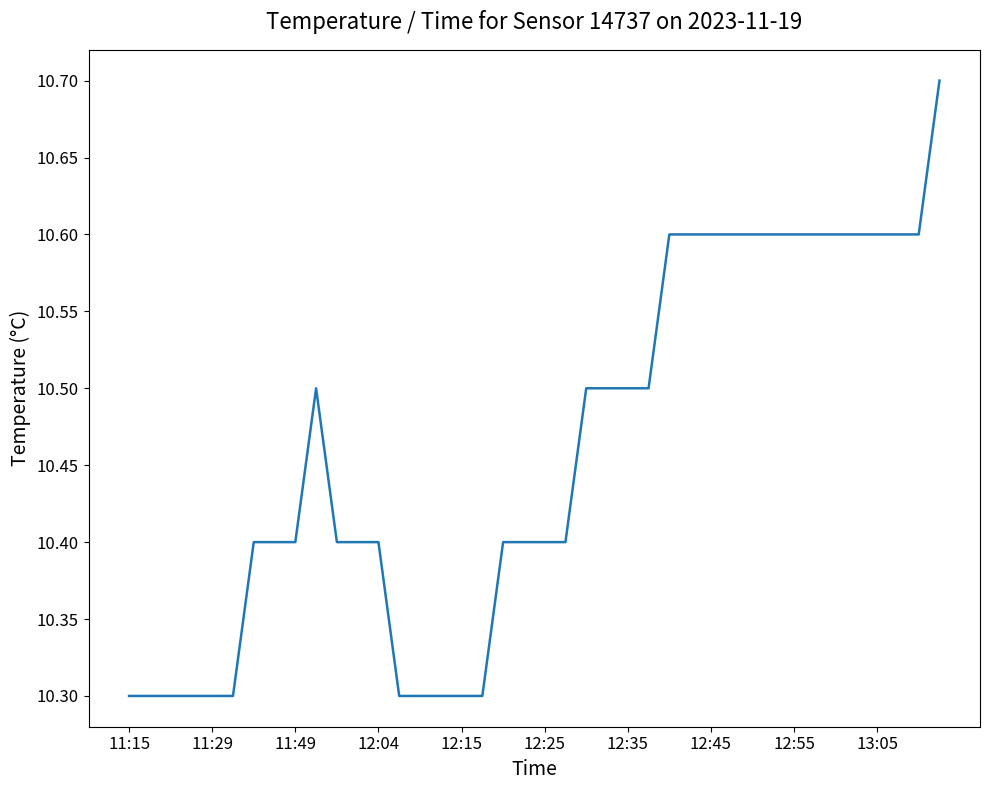

What is the difference between the second highest and minimum values?

0.3